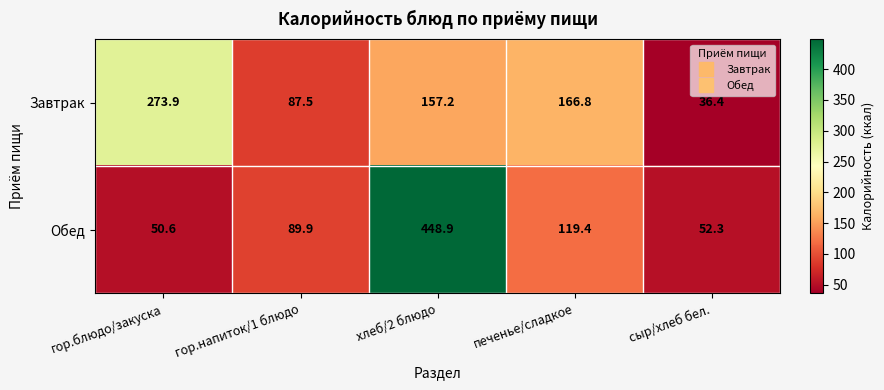

The Завтрак series shows 87.5 at гор.напиток/1 блюдо. True or false?

True